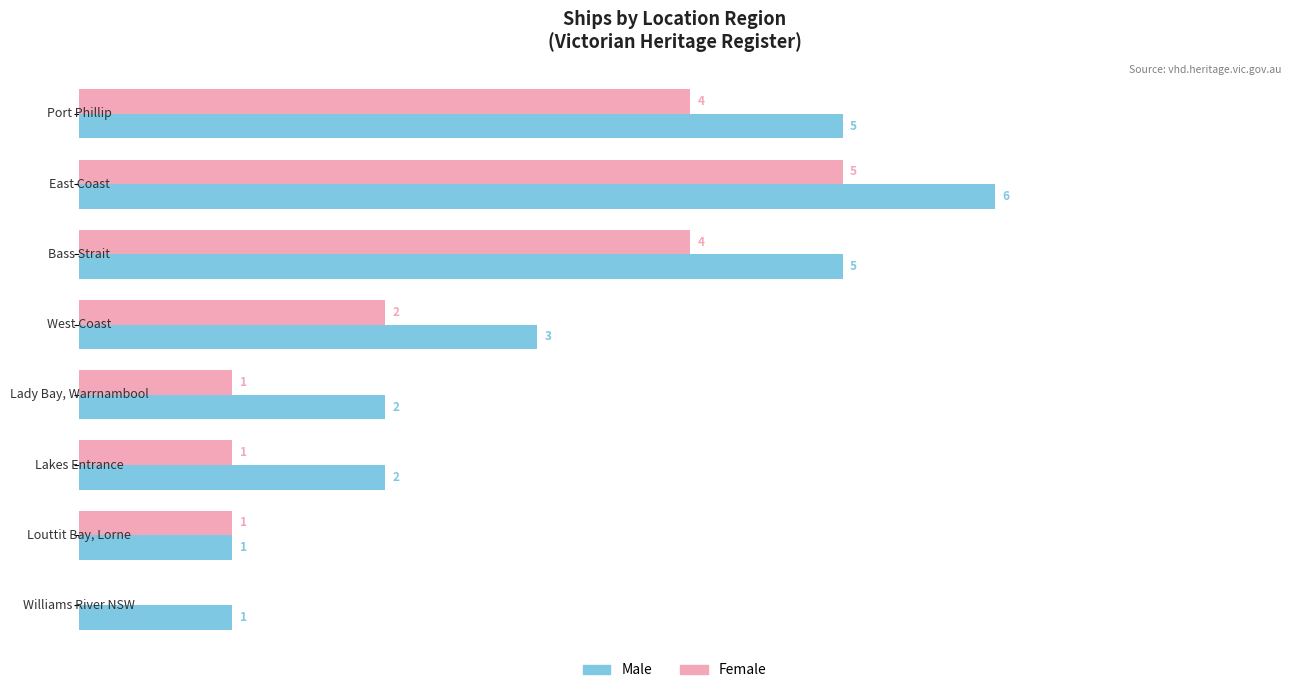

What are all the series names shown in the legend?

Male, Female